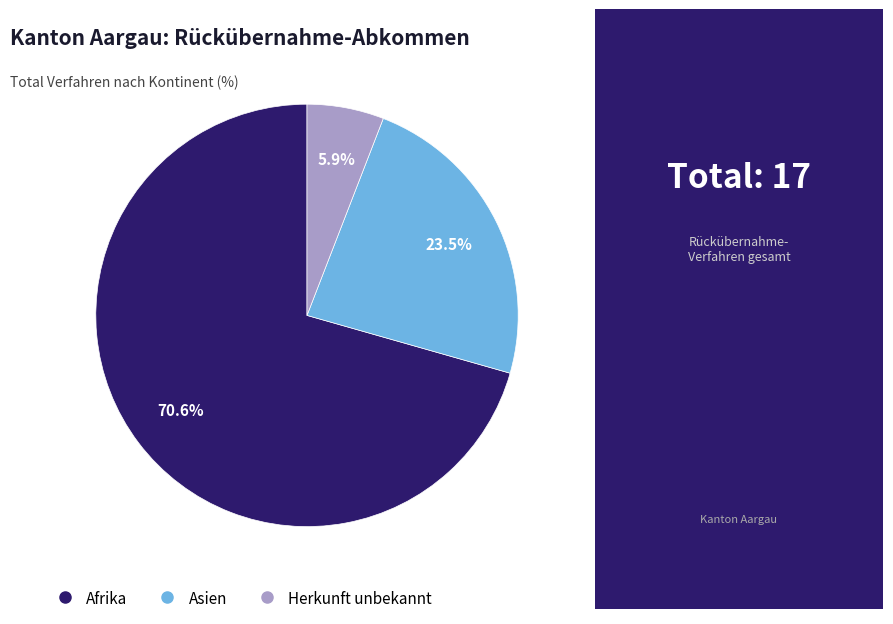

What portion of the pie excludes Herkunft unbekannt?

94.1%